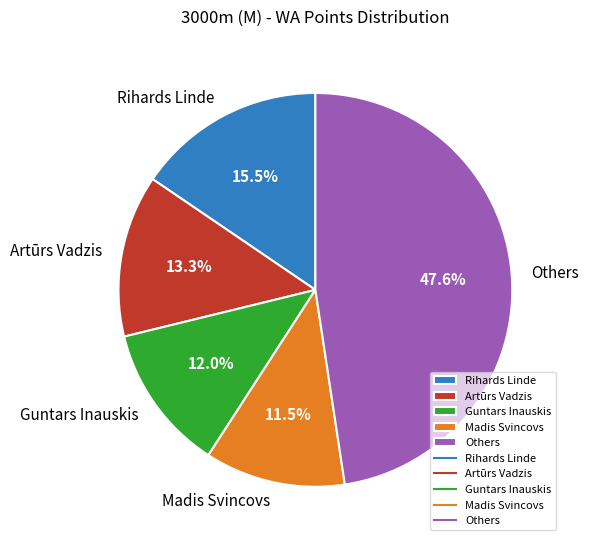

How many segments does this pie chart have?

5